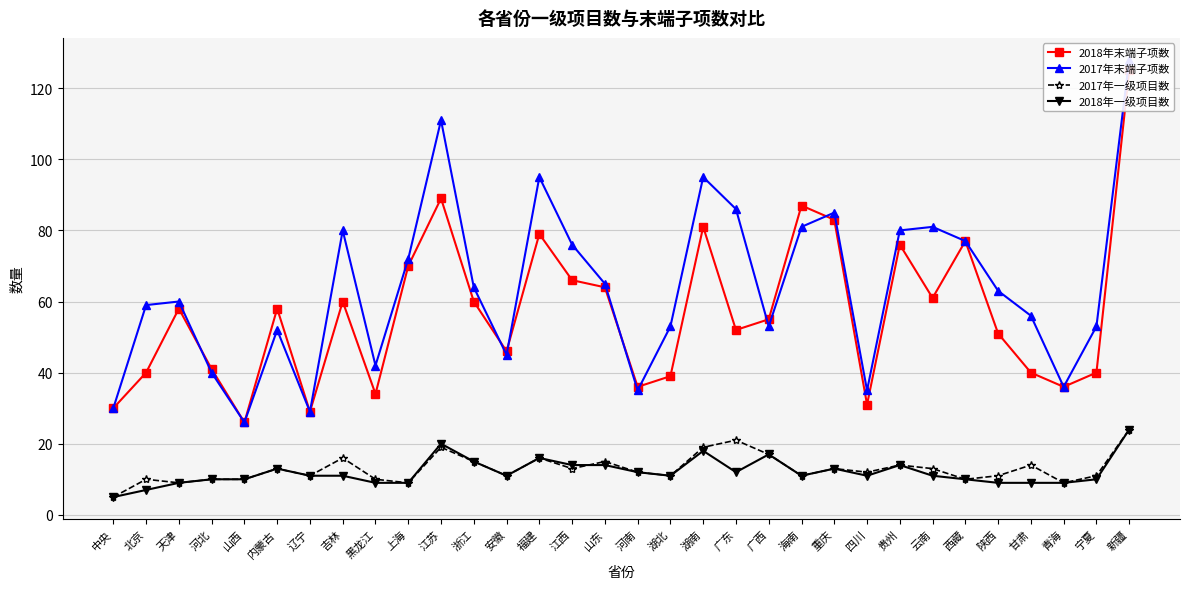

At which category is the sum across all series the highest?

新疆